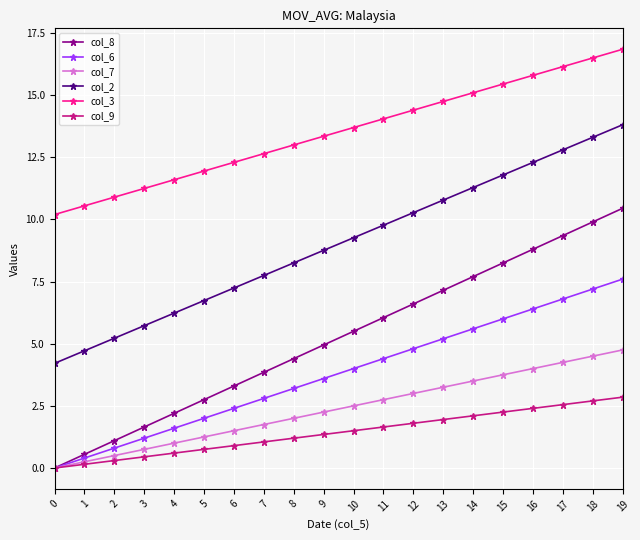

How many data points does each series have?

20